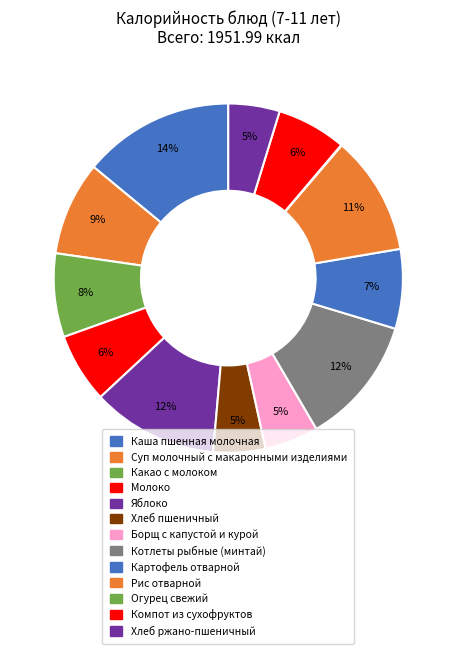

The Хлеб пшеничный slice represents 17% of the pie. True or false?

False